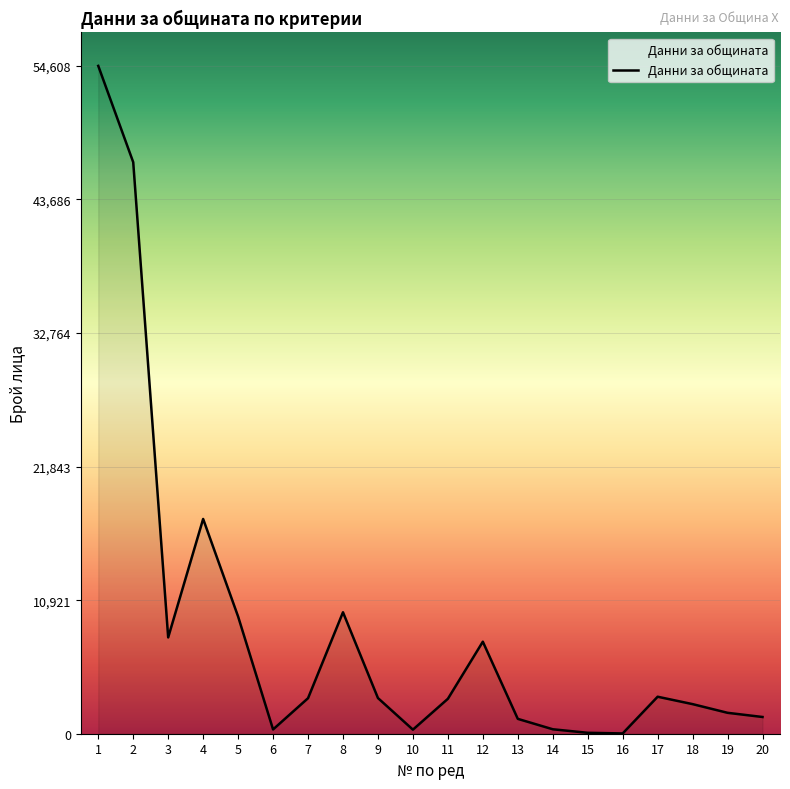

At which label is the value closest to 27315?

4